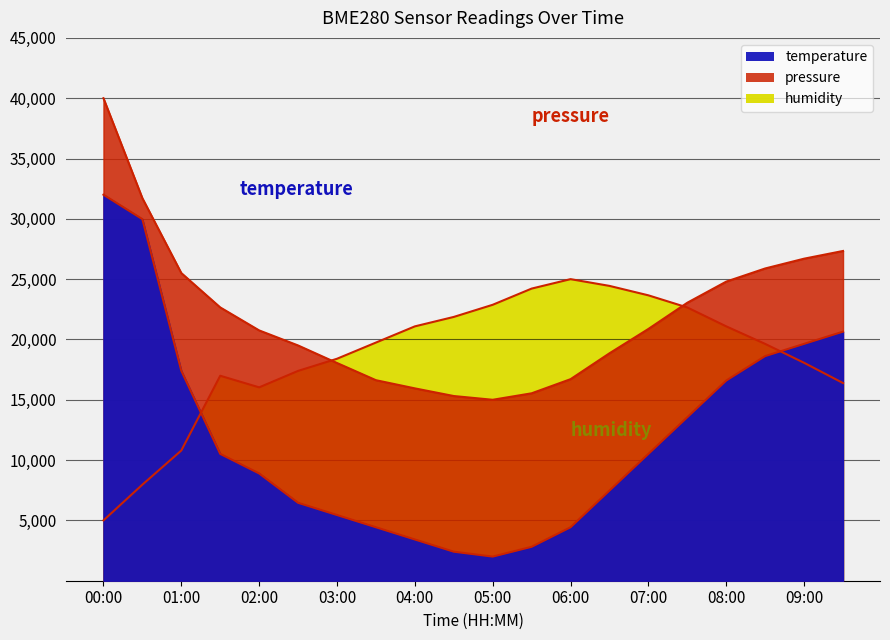

Is it true that temperature equals 13554.1 at 07:30?

True